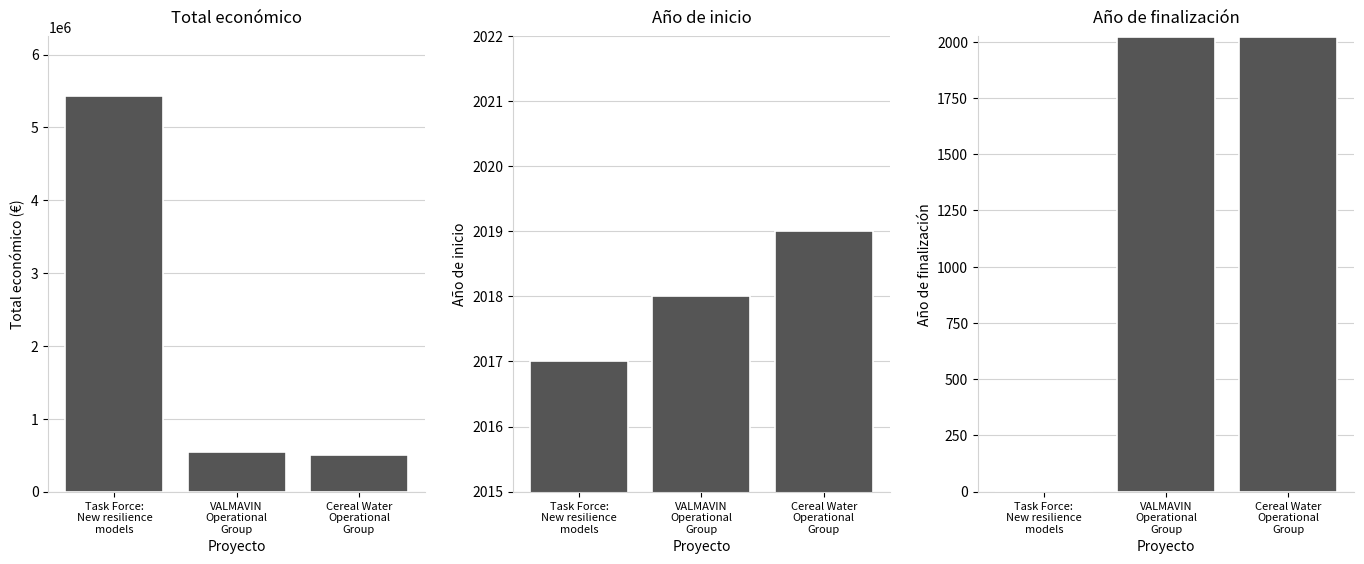

Rank the series at Task Force:
New resilience
models from lowest to highest value.

Año de finalización, Año de inicio, Total económico